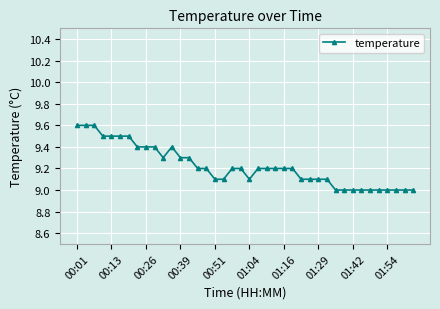

What is the greatest value displayed?

9.6